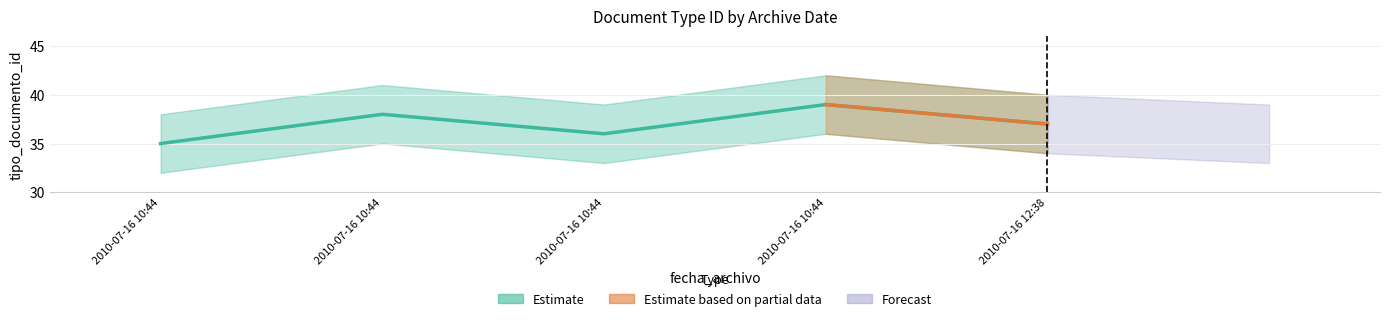

Reading left to right, extract all data points from this chart.

35	38	36	39	37